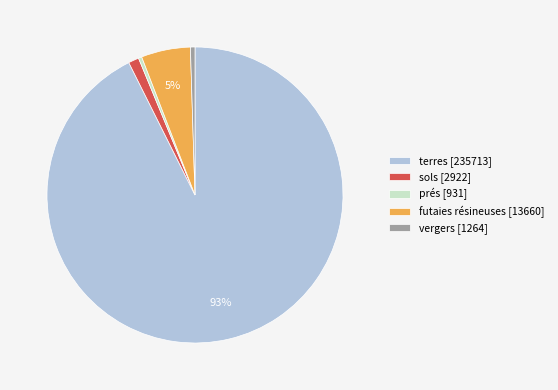

To the nearest percent, what is the difference between the sols [2922] and prés [931] slice percentages?

1%